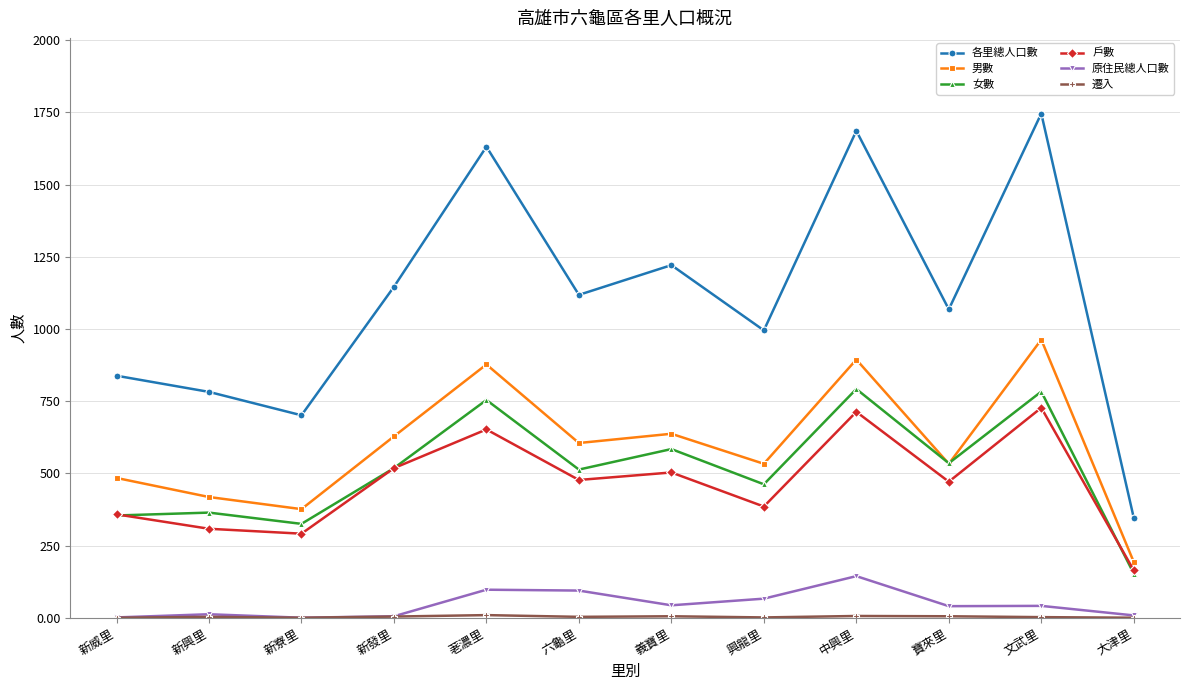

The value of 各里總人口數 at 大津里 is 539. True or false?

False